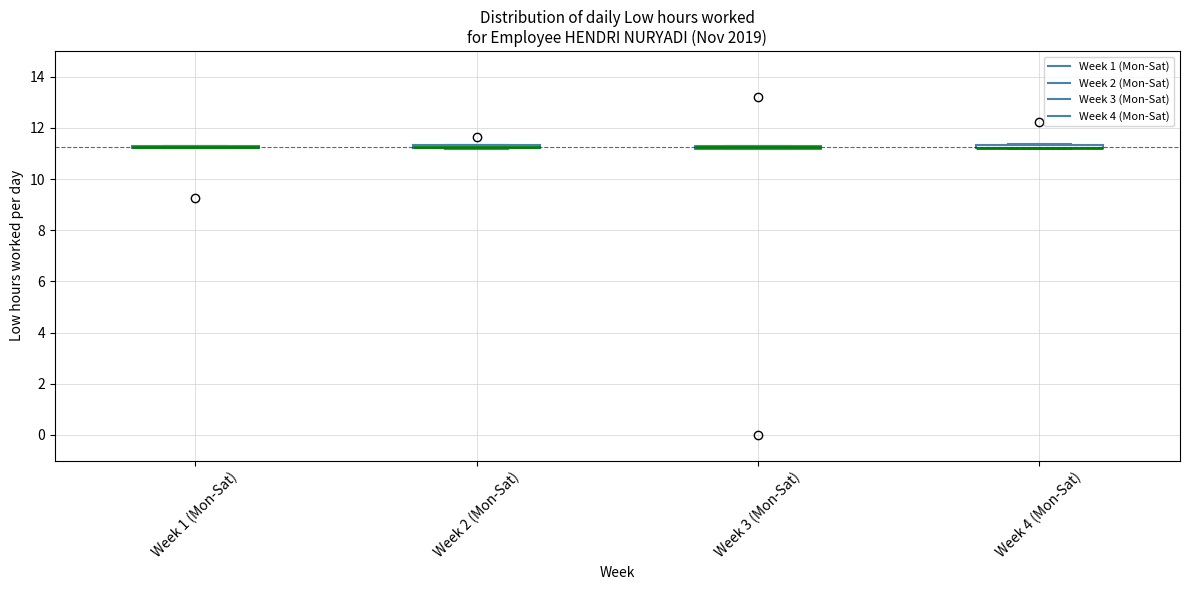

Where is the lower edge of the box for Week 2 (Mon-Sat) on the y-axis? The values are not printed on the chart, so give them approximately, as read against the axis.

11.2